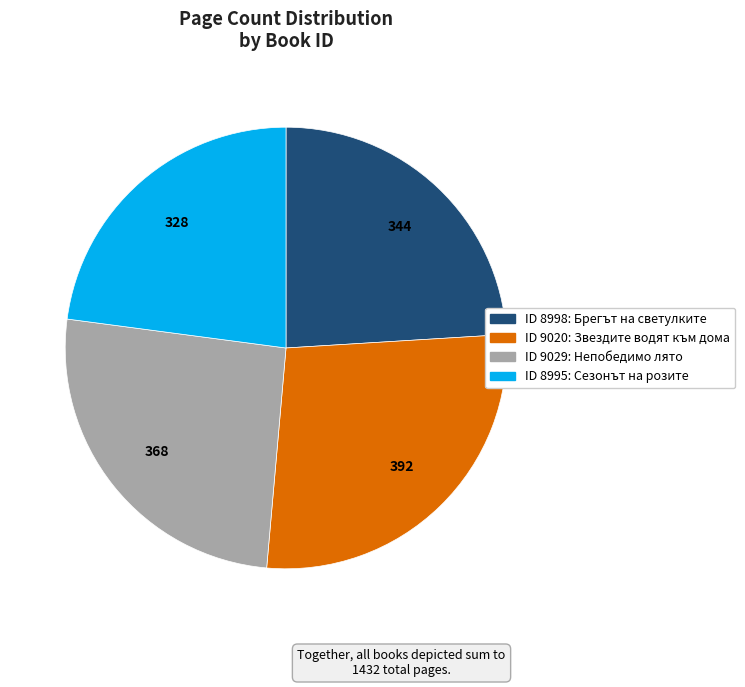

Count the number of slices in the pie.

4